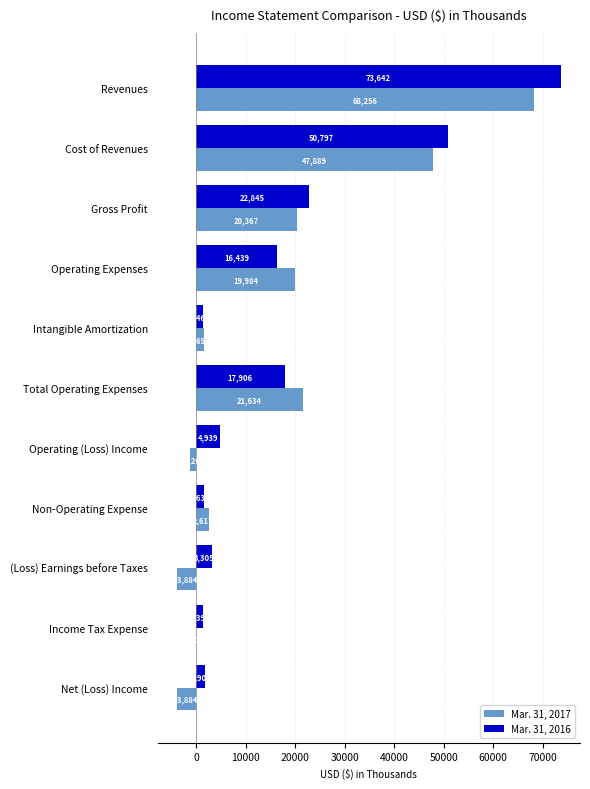

What is the maximum value for Mar. 31, 2016?

73642